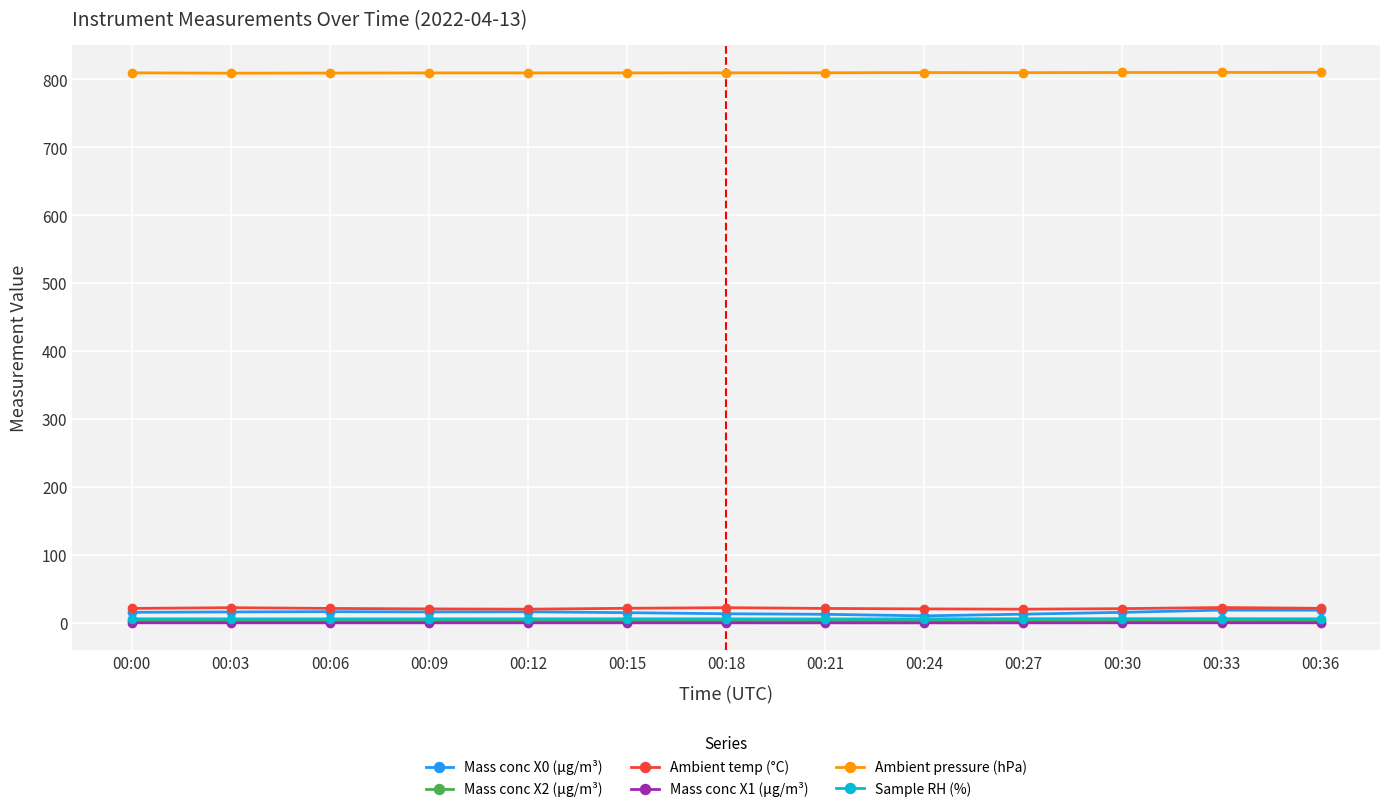

What is the difference between the Mass conc X2 (μg/m³) values at 00:24 and 00:06?

0.4